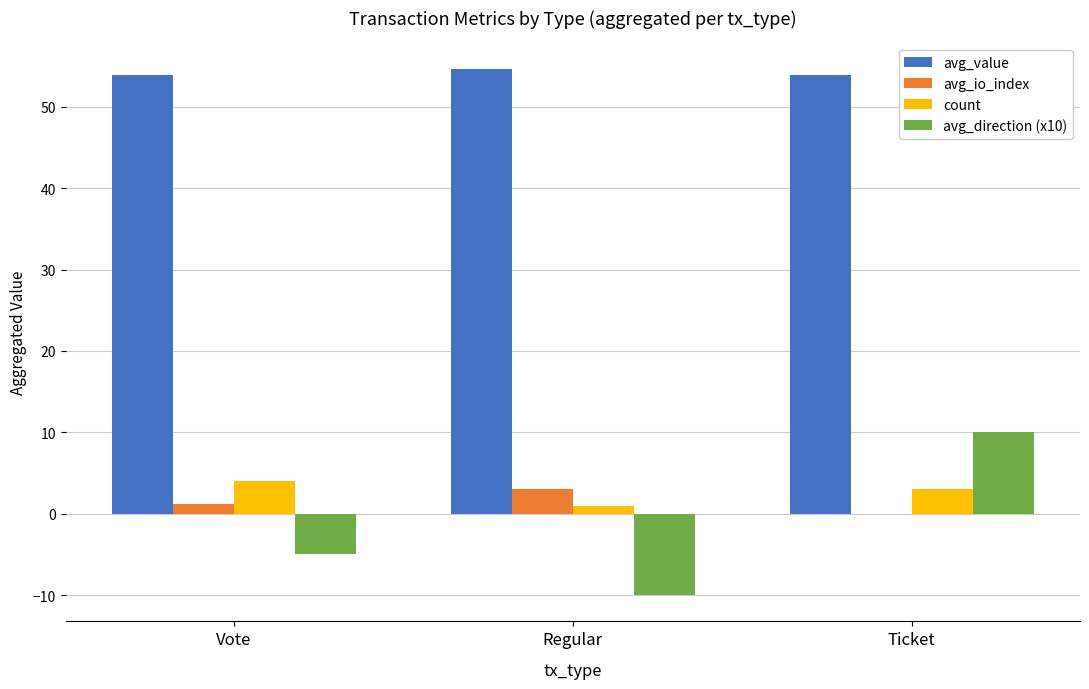

At which category is the sum across all series the highest?

Ticket